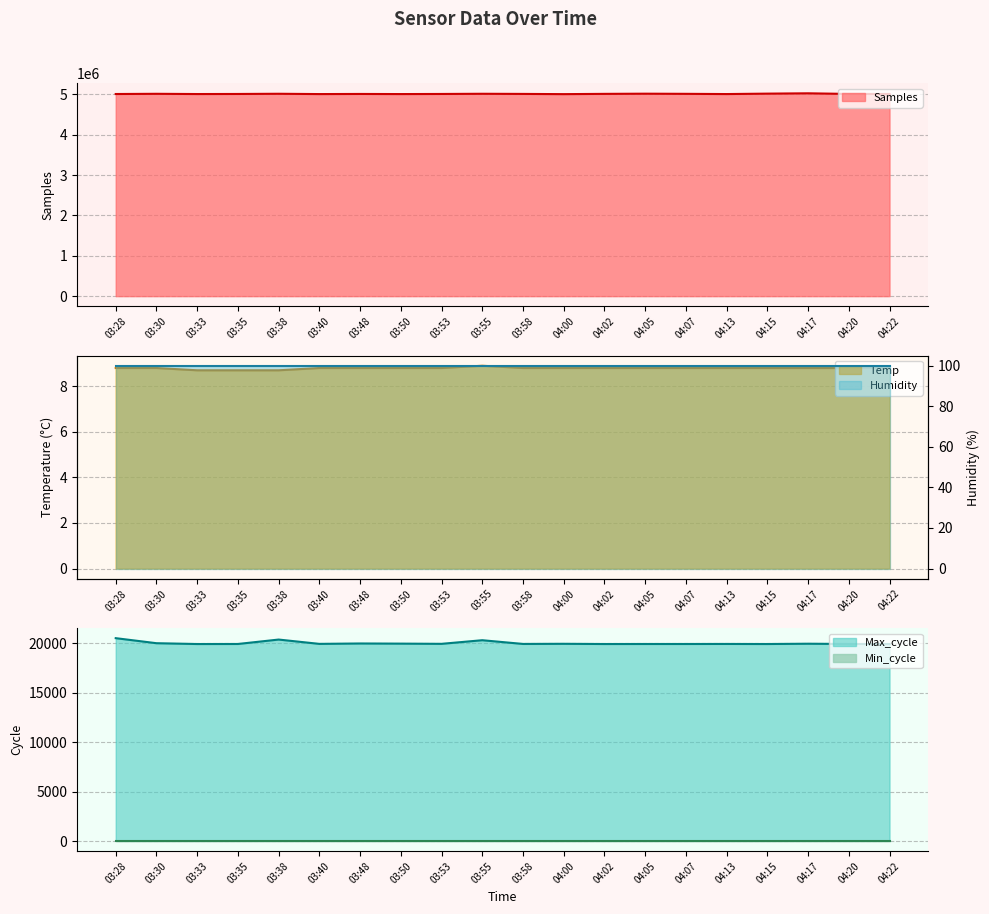

Where does the Max_cycle series first go above 19928?

03:28